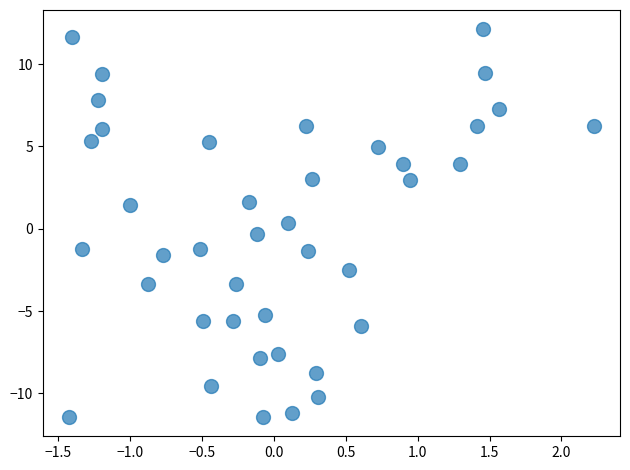

What is the range of Y values (max minus min)?

23.5